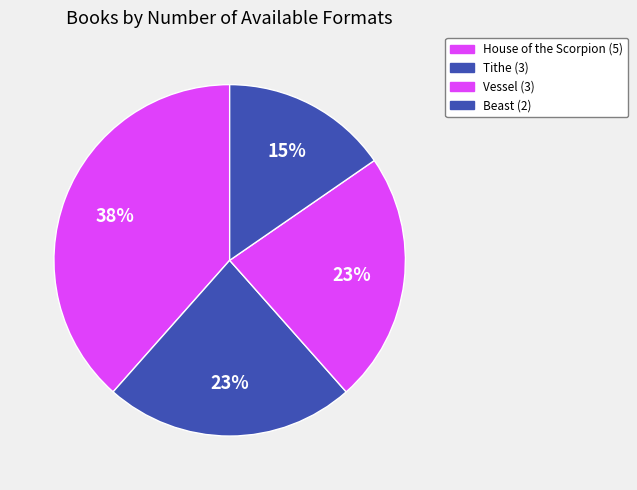

Which has a higher value, House of the Scorpion or Tithe?

House of the Scorpion